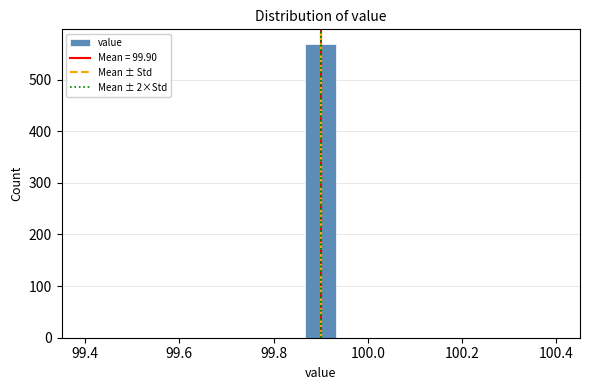

Read against the x-axis, roughly where is the centre of the tallest bar?

99.90